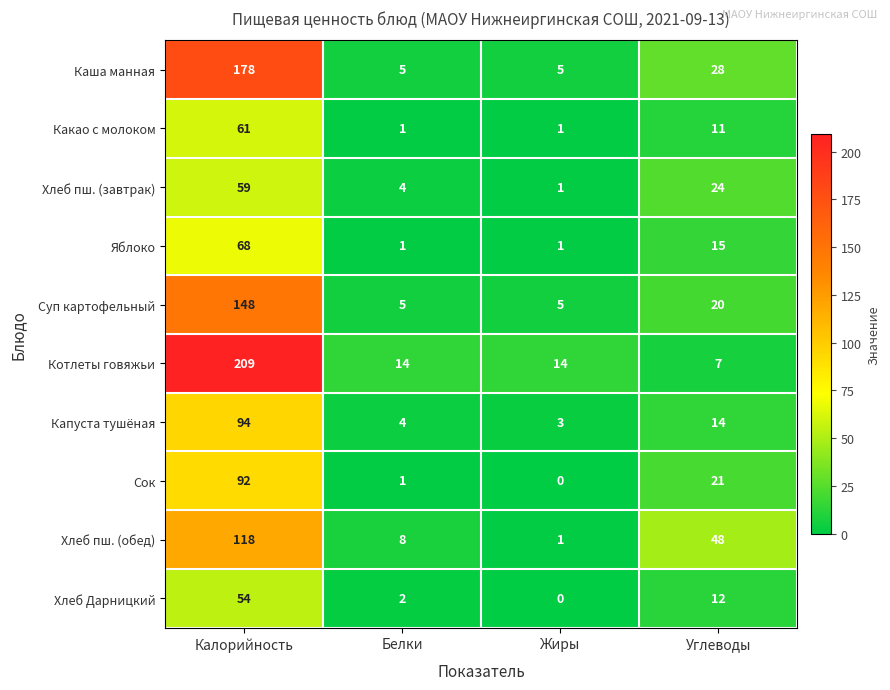

At which category is the sum across all series the highest?

Калорийность